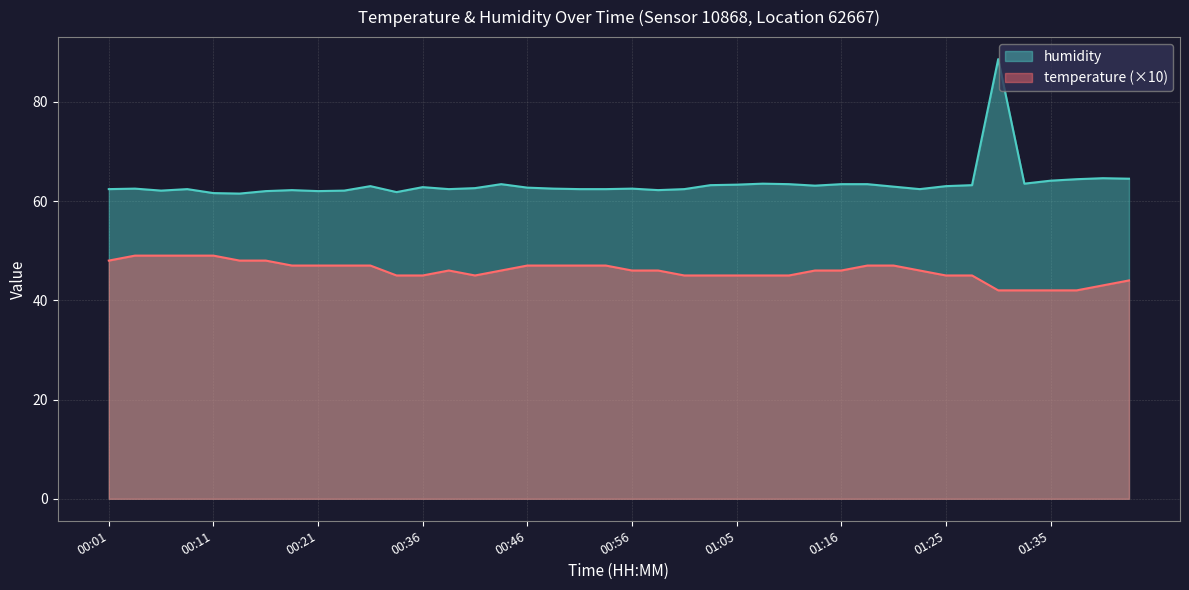

What is the difference between the maximum and second lowest values in the humidity series?

27.0